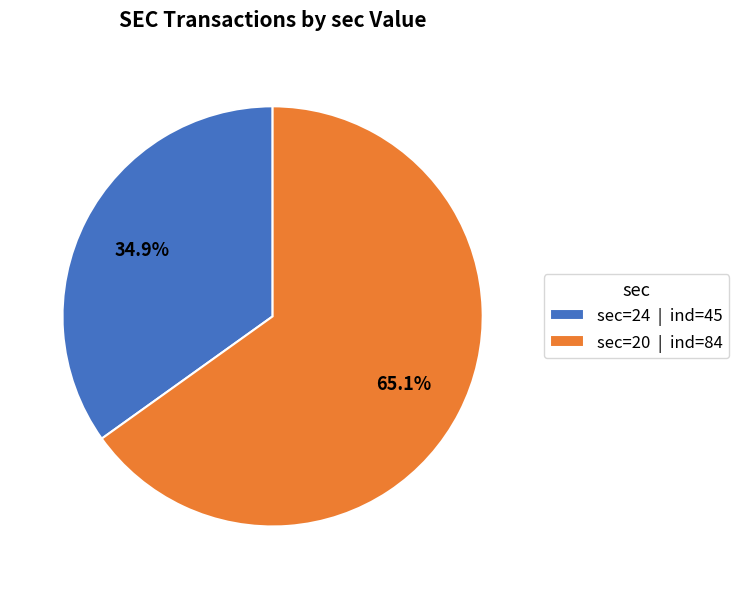

What is the smallest slice in the pie chart?

sec=24 | ind=45